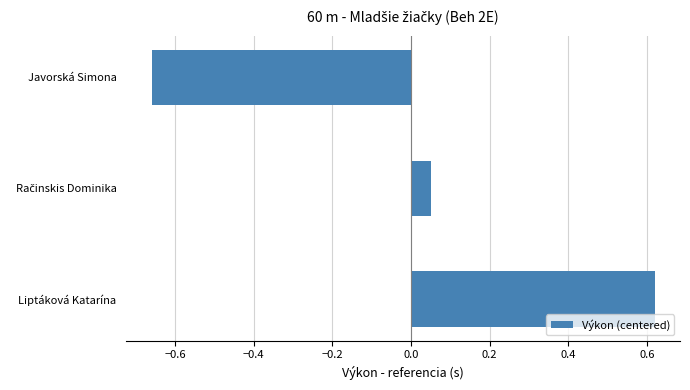

What is the difference between the maximum and minimum values?

1.3